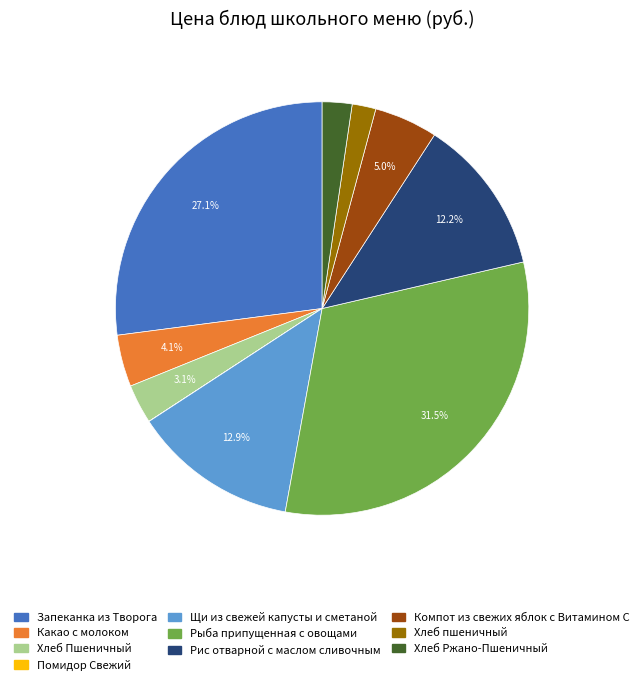

Which has a higher value, Щи из свежей капусты и сметаной or Рис отварной с маслом сливочным?

Щи из свежей капусты и сметаной